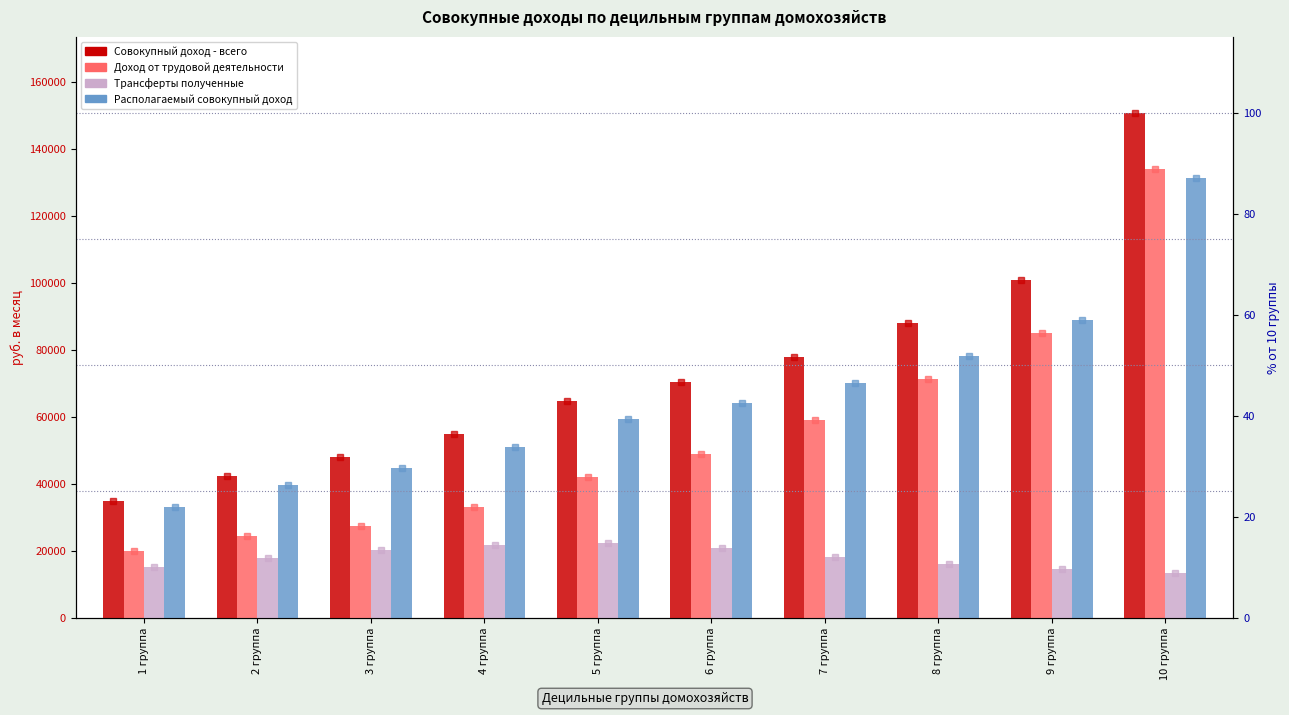

What is the lowest value of the Доход от трудовой деятельности series?

19793.6